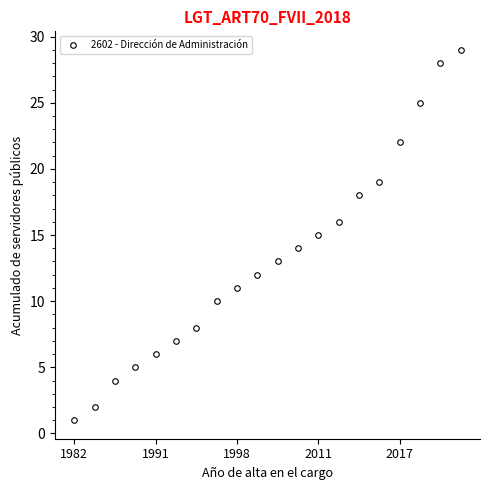

True or false: the data has more than 0 interior local peaks.

False